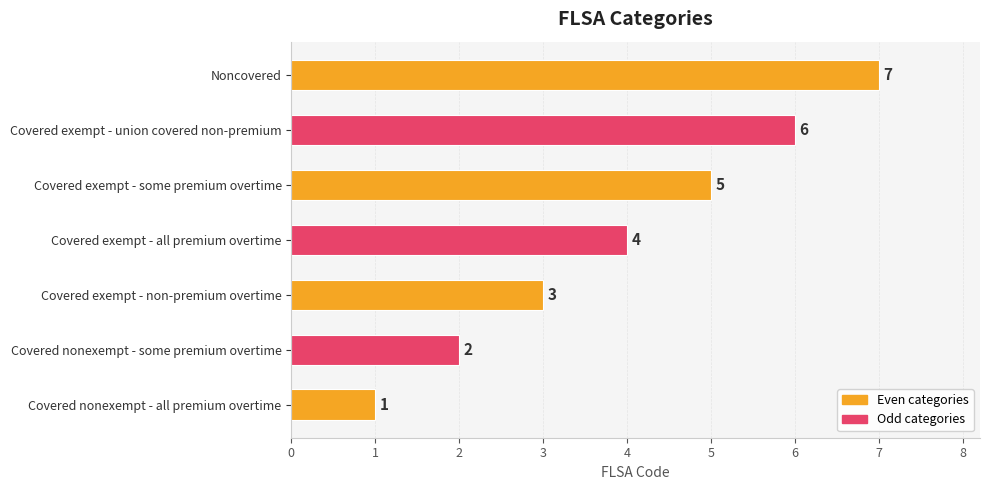

The chart shows a value of 3 at Covered exempt - non-premium overtime. True or false?

True